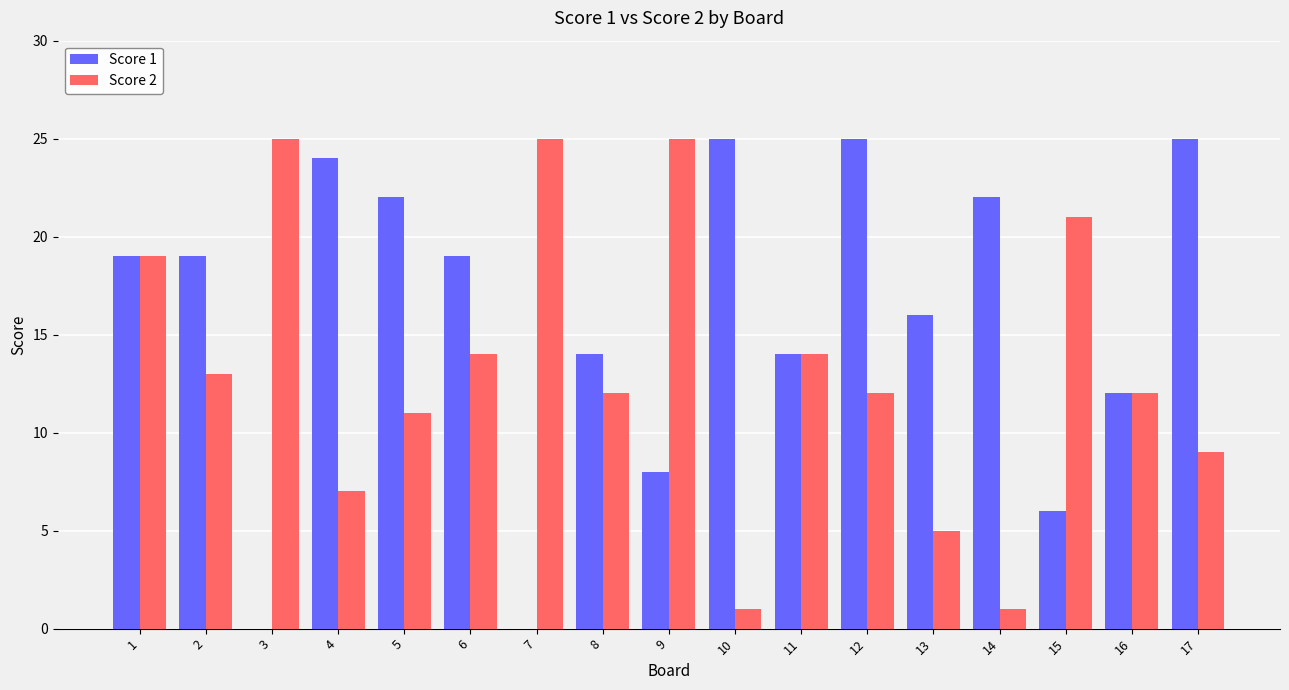

Is it true that Score 2 equals 5 at 13?

True